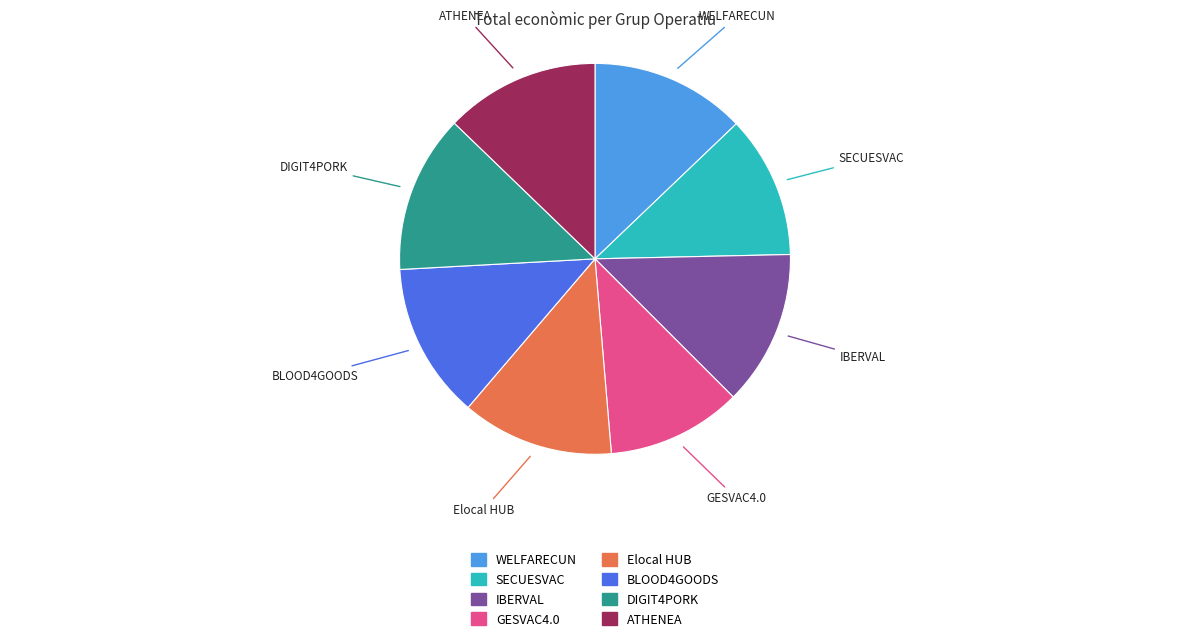

Is DIGIT4PORK the majority of the pie?

No